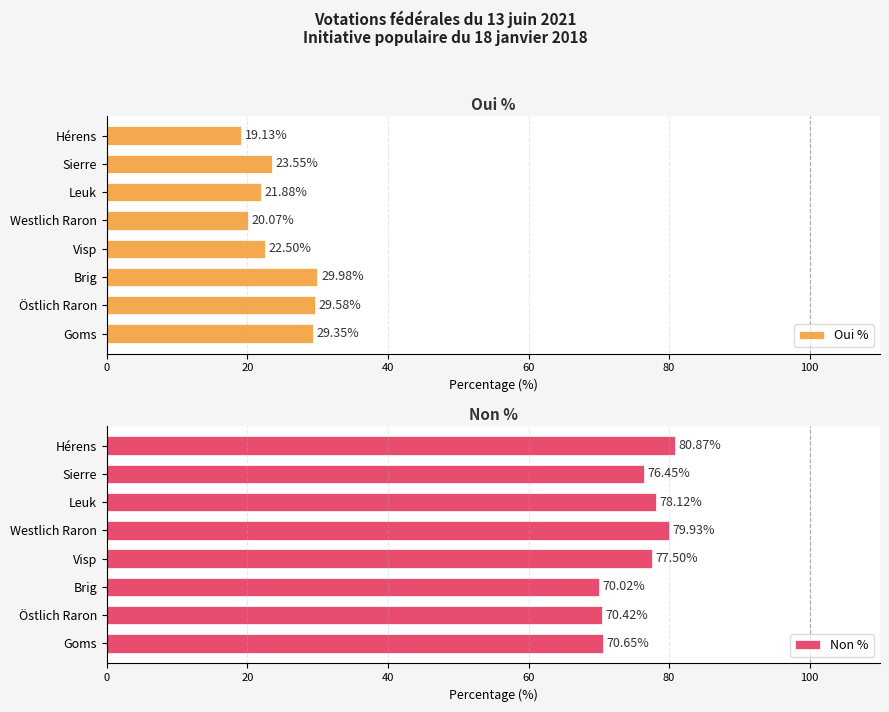

Count the number of categories in the chart.

8